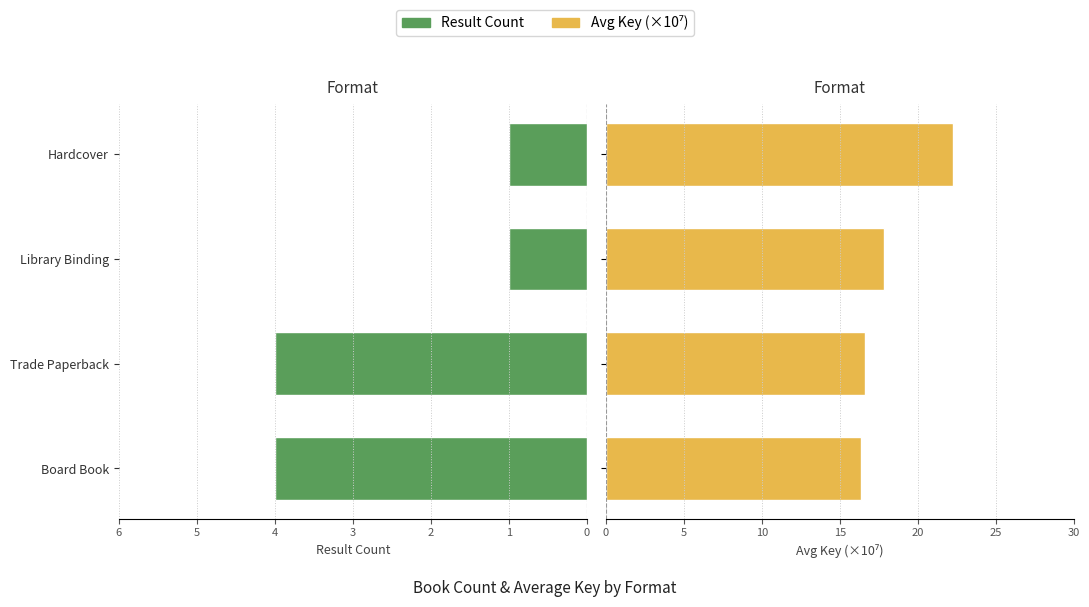

What is the value of the Result Count bar at the 2nd from the left?

4.0